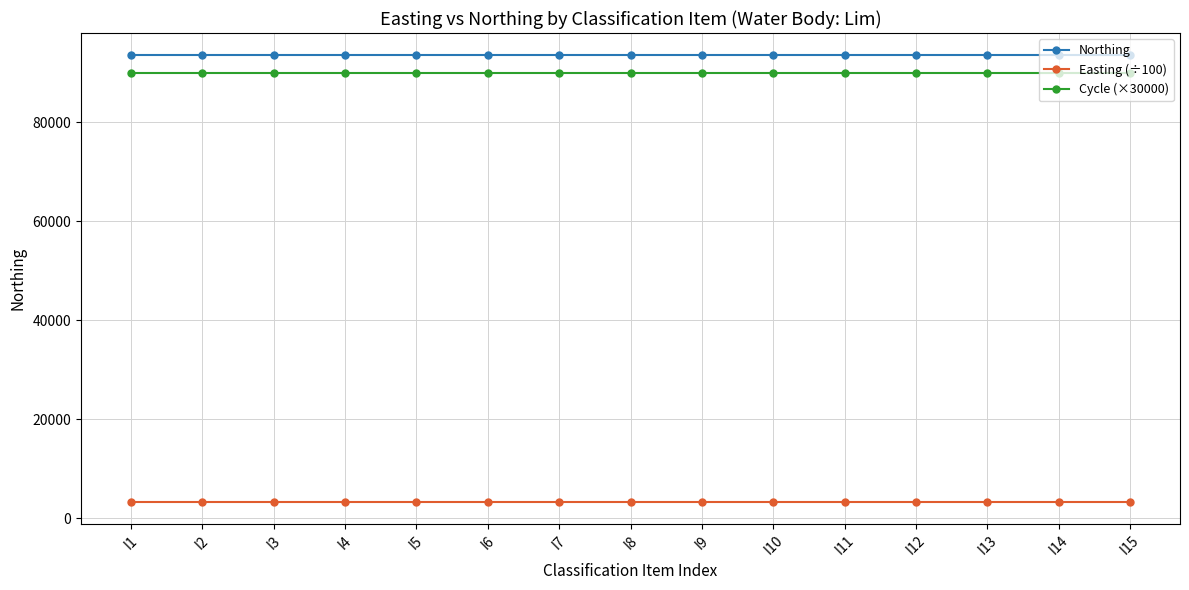

Is it true that Easting (÷100) equals 3322.2 at I9?

True